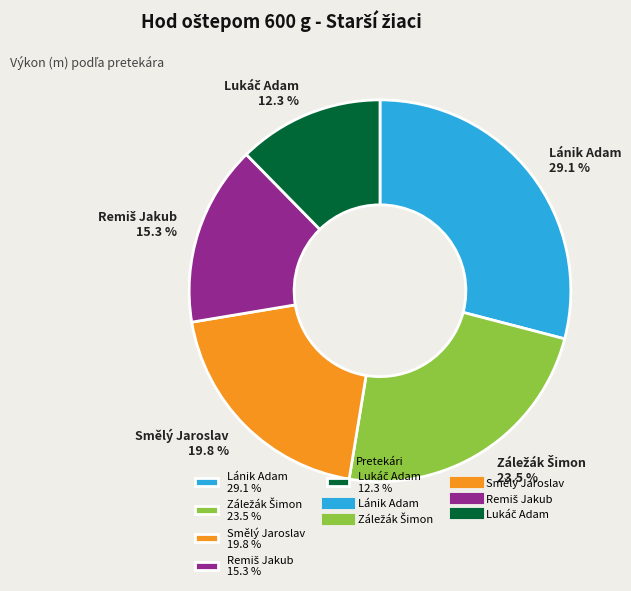

Count the number of slices in the pie.

5